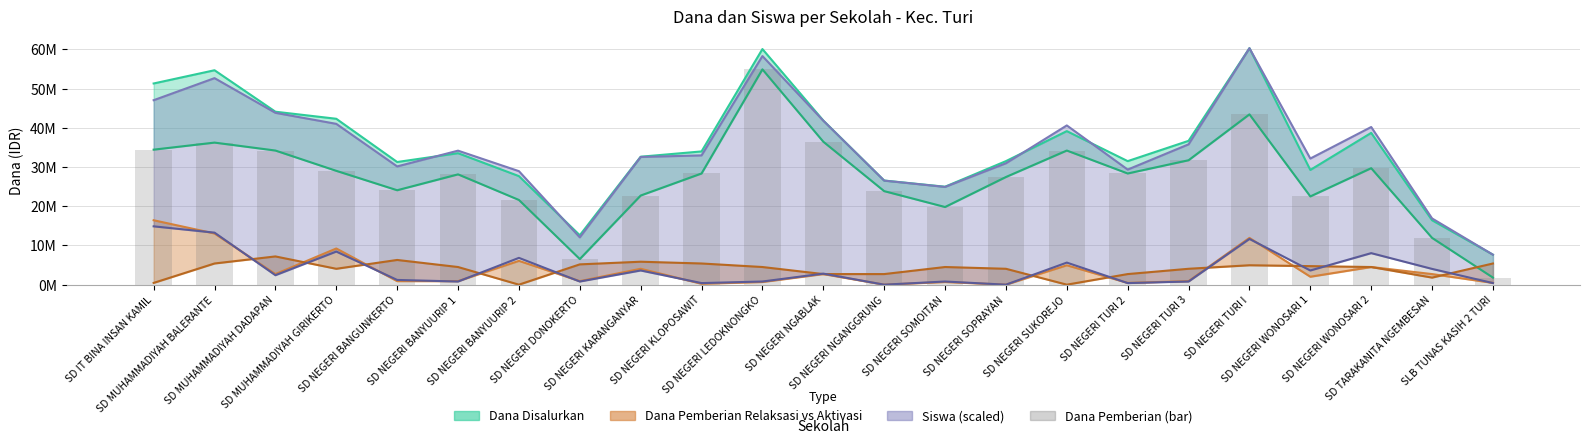

The value at SD MUHAMMADIYAH BALERANTE is 22485270. True or false?

False